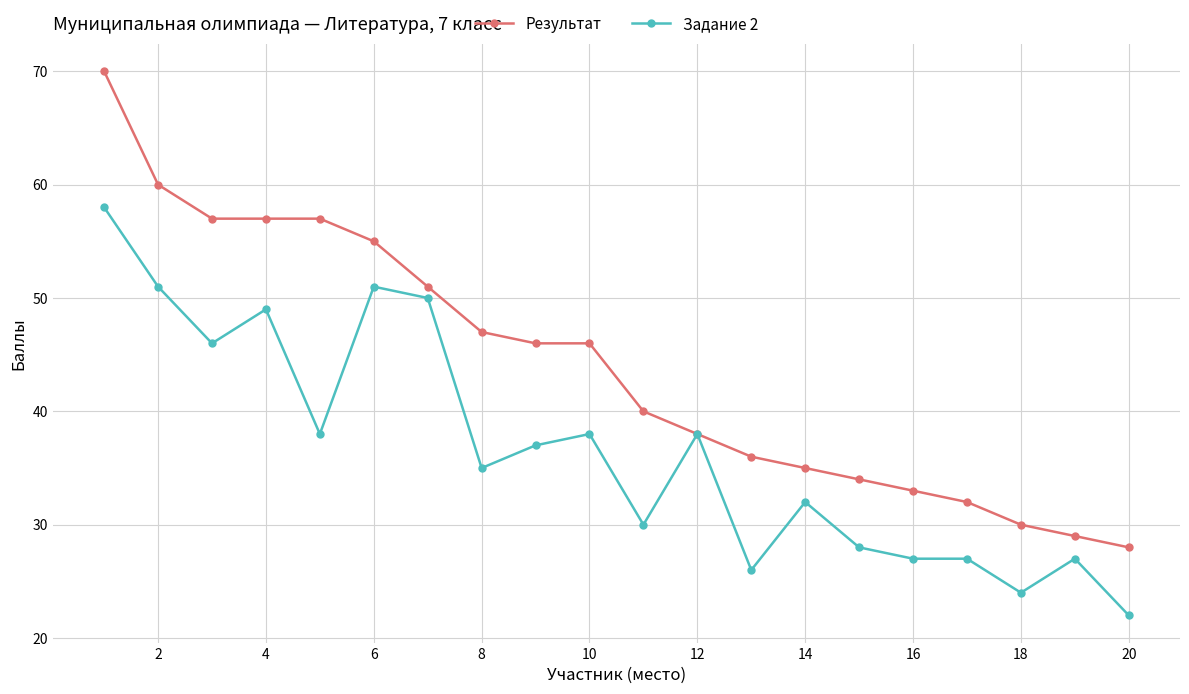

How many lines are shown in the chart?

2